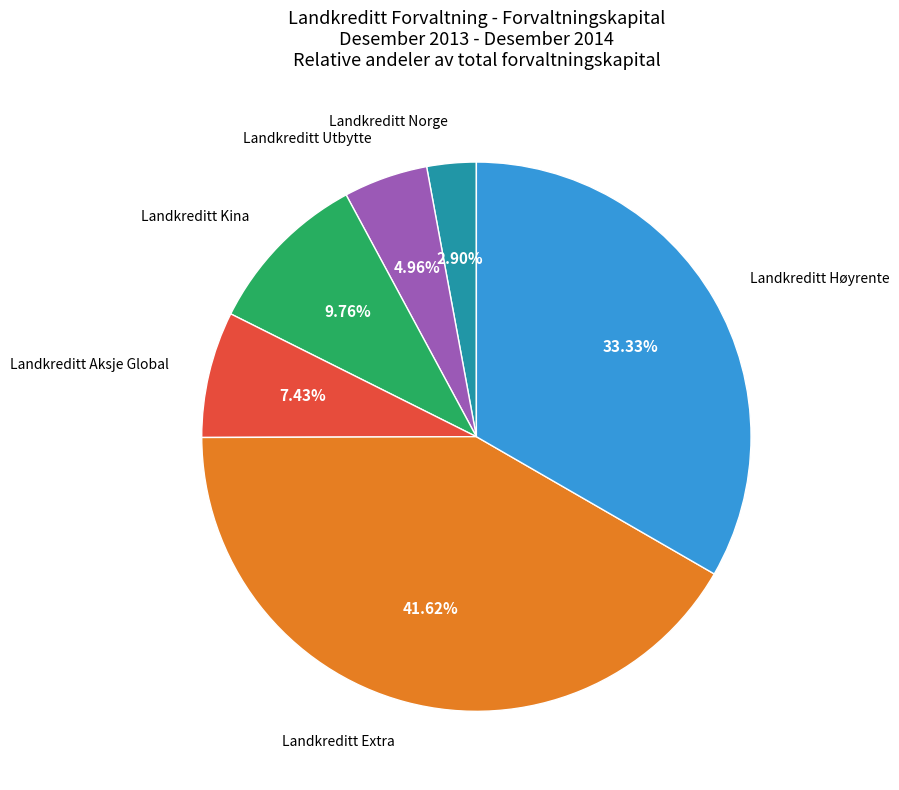

What is the ratio of the value at Landkreditt Kina to the value at Landkreditt Høyrente?

0.3